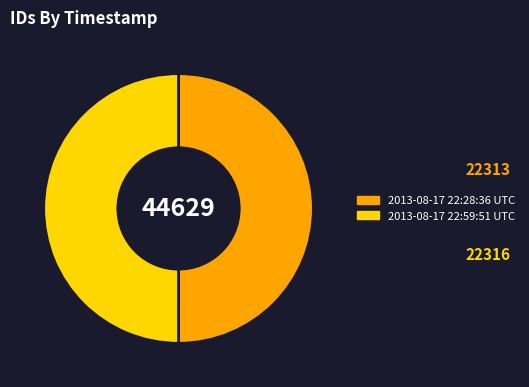

Do 2013-08-17 22:59:51 UTC and 2013-08-17 22:28:36 UTC together represent more than half of the pie?

Yes